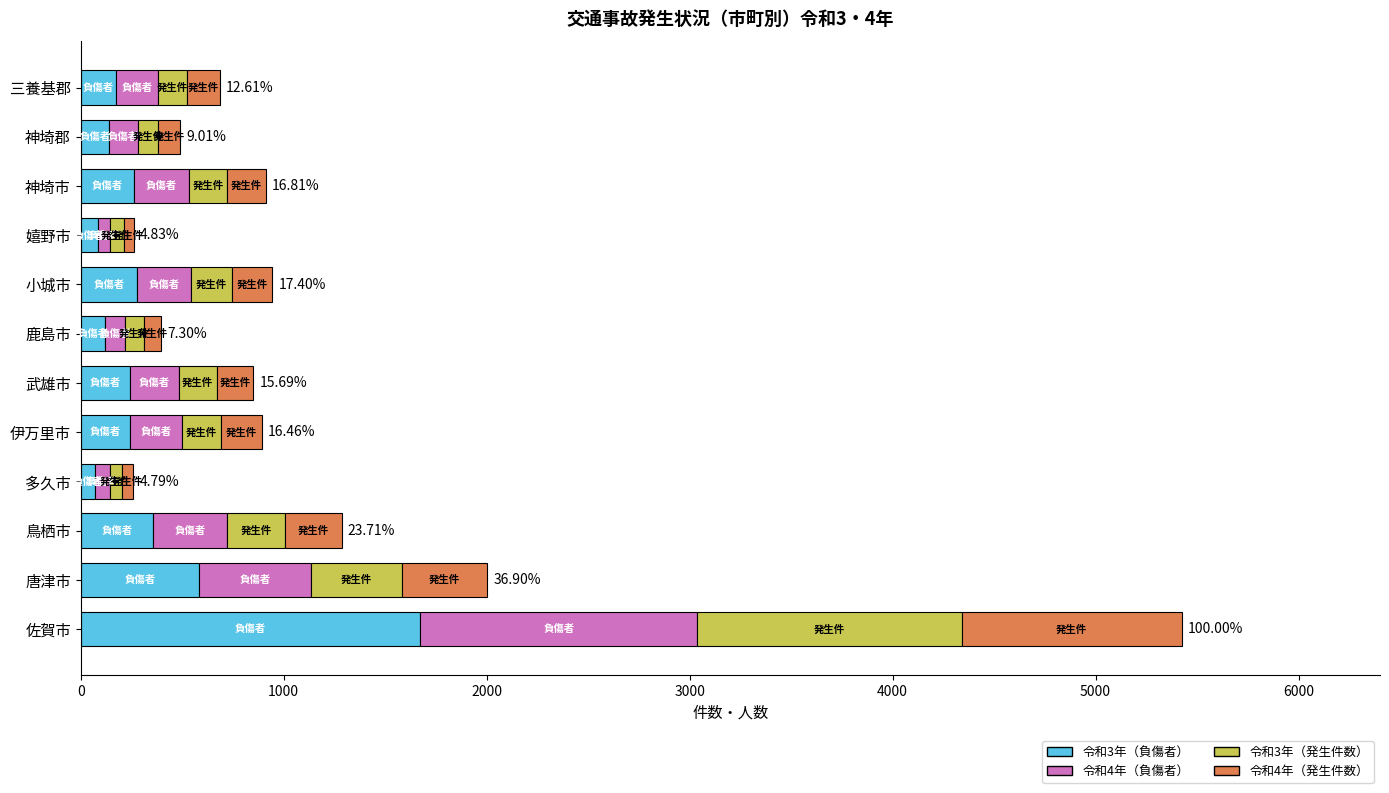

What is the total value across all series at 神埼市?

912